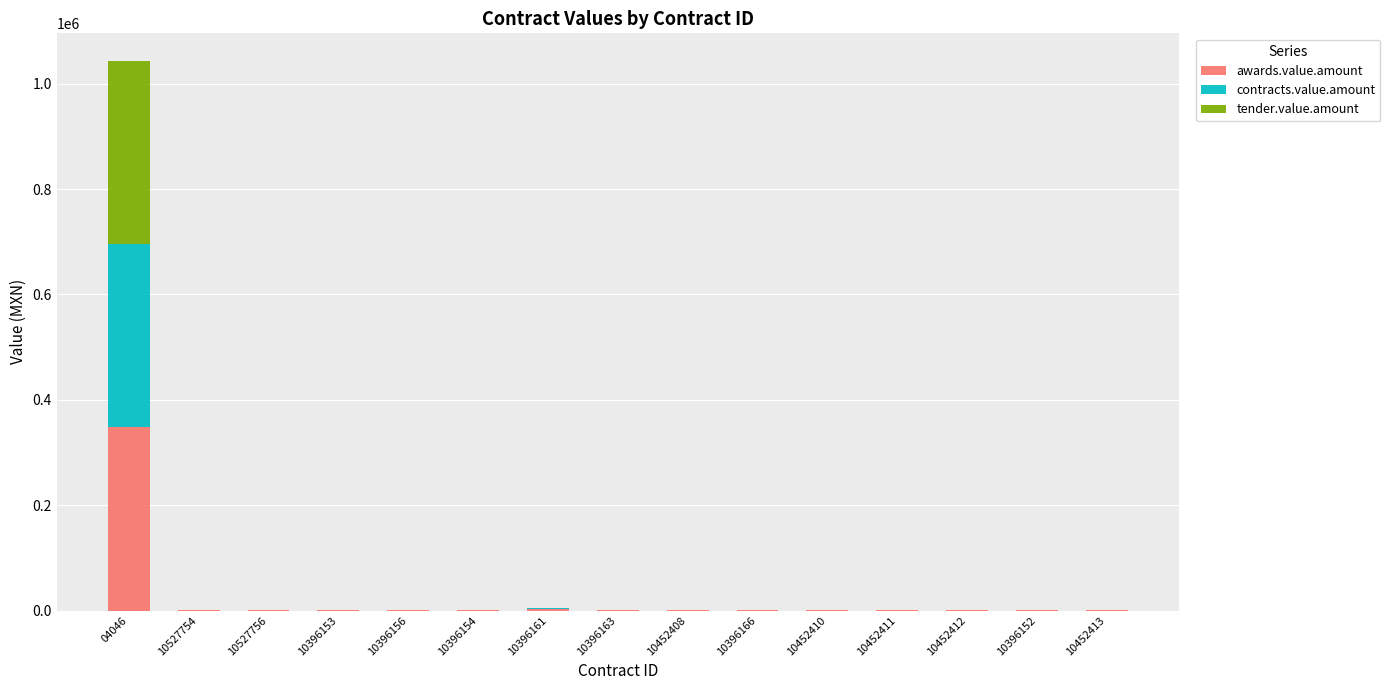

True or false: awards.value.amount has a value of 170.5 at 10396163.

True